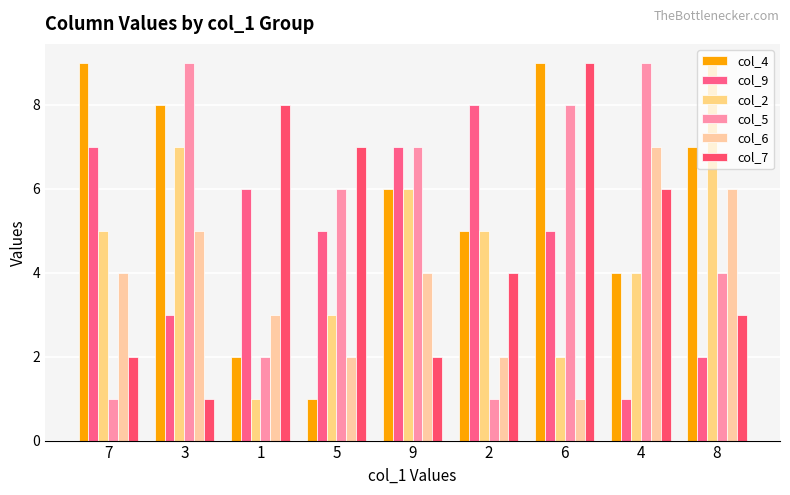

Reading right to left, what are all the values shown in this chart?

col_4: 8=7	4=4	6=9	2=5	9=6	5=1	1=2	3=8	7=9
col_9: 8=2	4=1	6=5	2=8	9=7	5=5	1=6	3=3	7=7
col_2: 8=9	4=4	6=2	2=5	9=6	5=3	1=1	3=7	7=5
col_5: 8=4	4=9	6=8	2=1	9=7	5=6	1=2	3=9	7=1
col_6: 8=6	4=7	6=1	2=2	9=4	5=2	1=3	3=5	7=4
col_7: 8=3	4=6	6=9	2=4	9=2	5=7	1=8	3=1	7=2